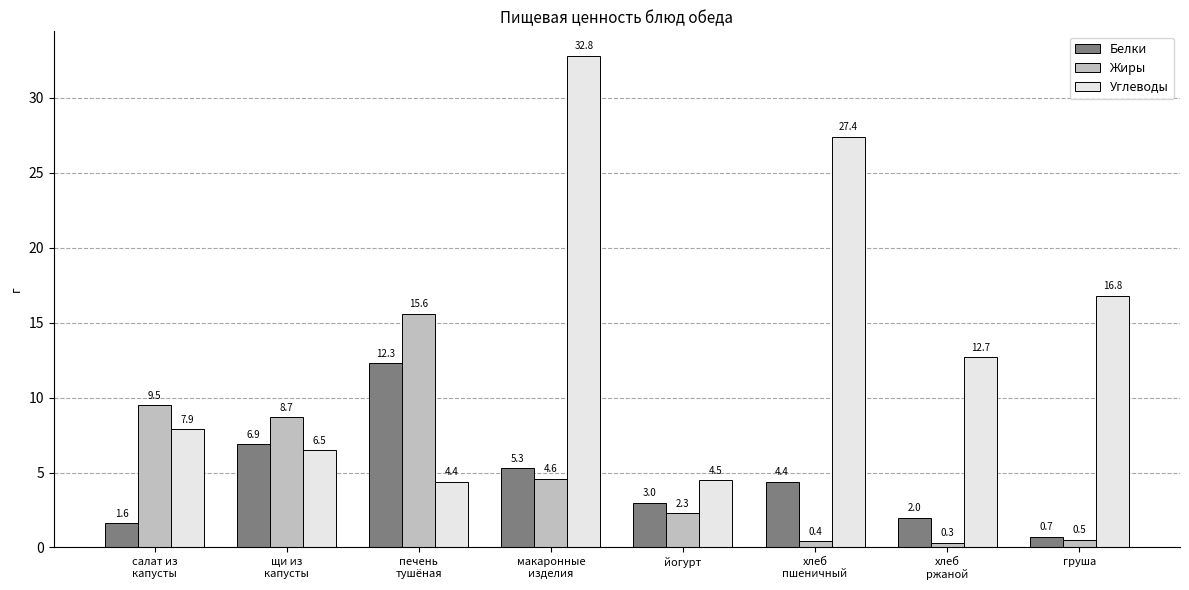

What is the minimum value shown in the chart?

0.3